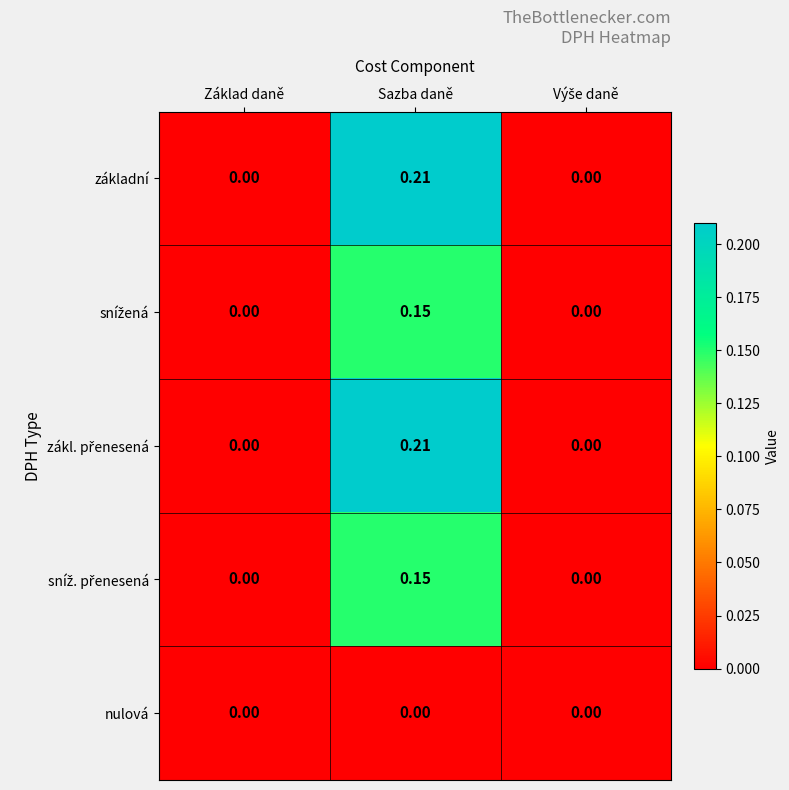

At which category is the sum across all series the highest?

Sazba daně